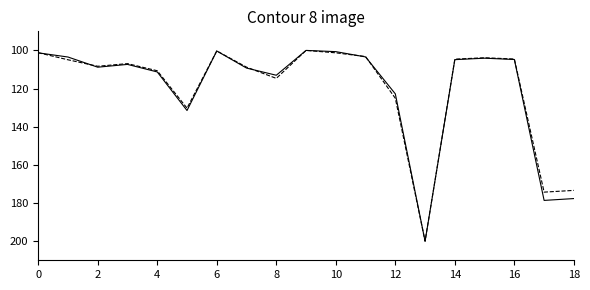

What is the greatest value displayed?

200.0